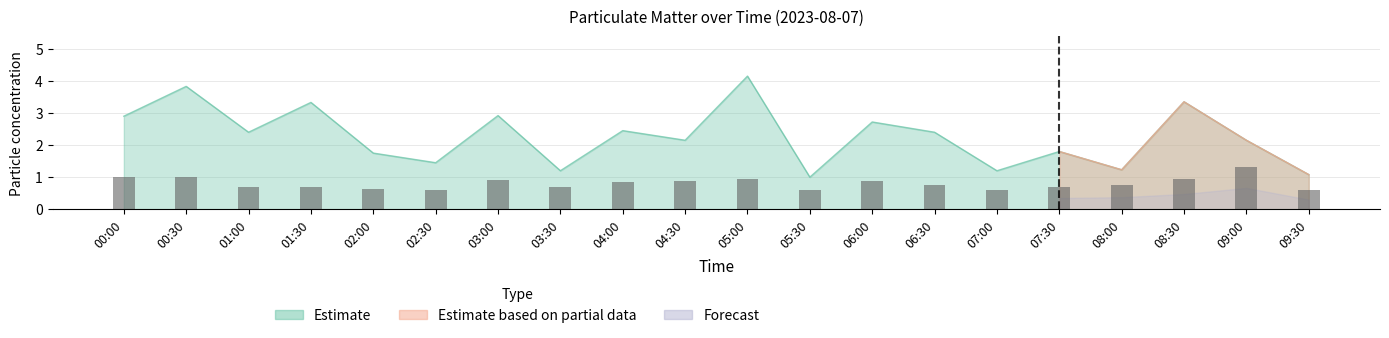

The value at 08:00 is 0.5. True or false?

False